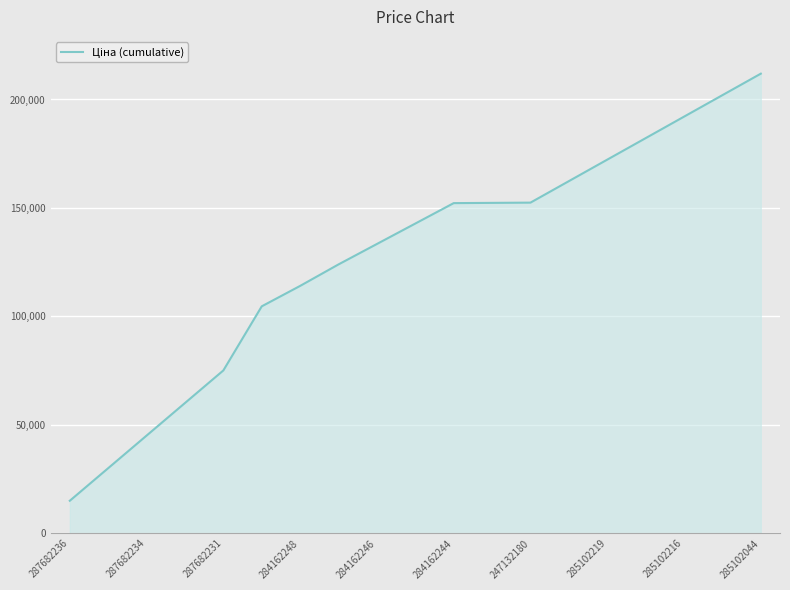

How many lines are shown in the chart?

1